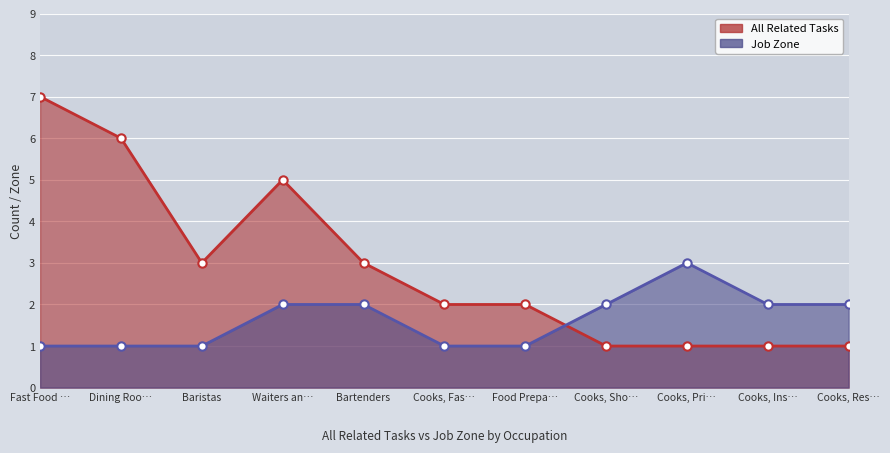

What is the total value across all series at Food Prepa…?

3